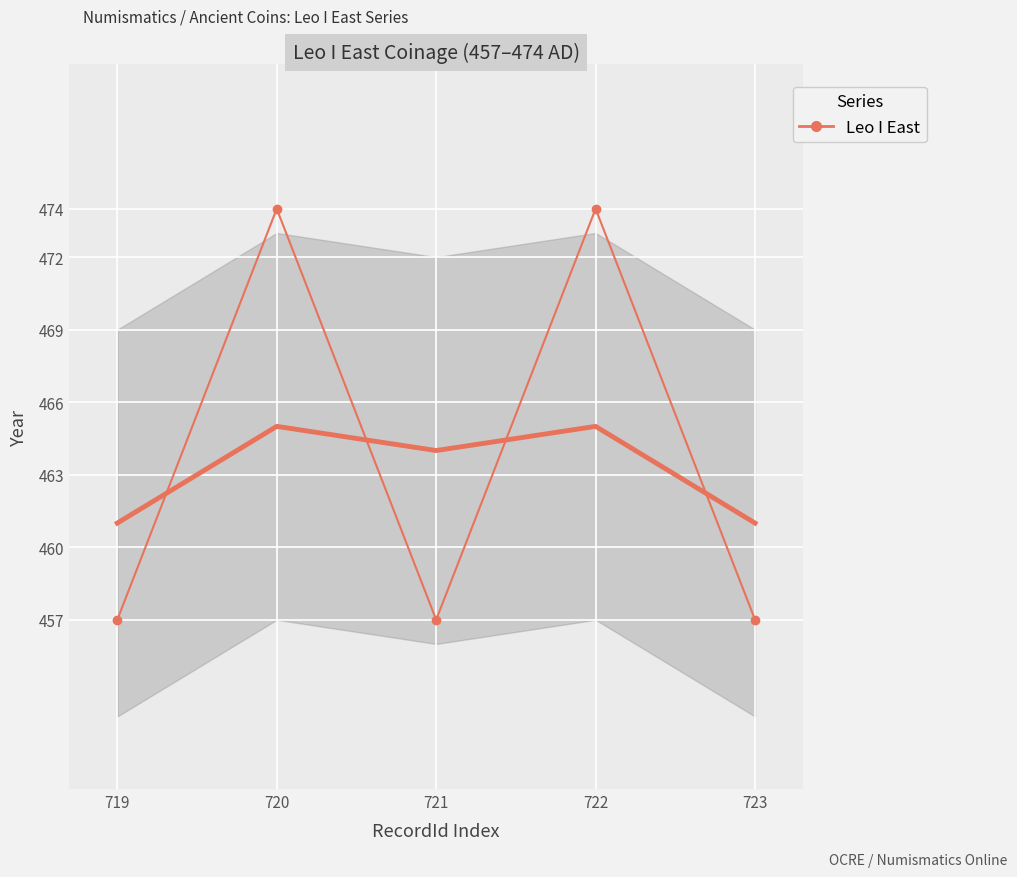

Reading left to right, what are all the values shown in this chart?

457	474	457	474	457